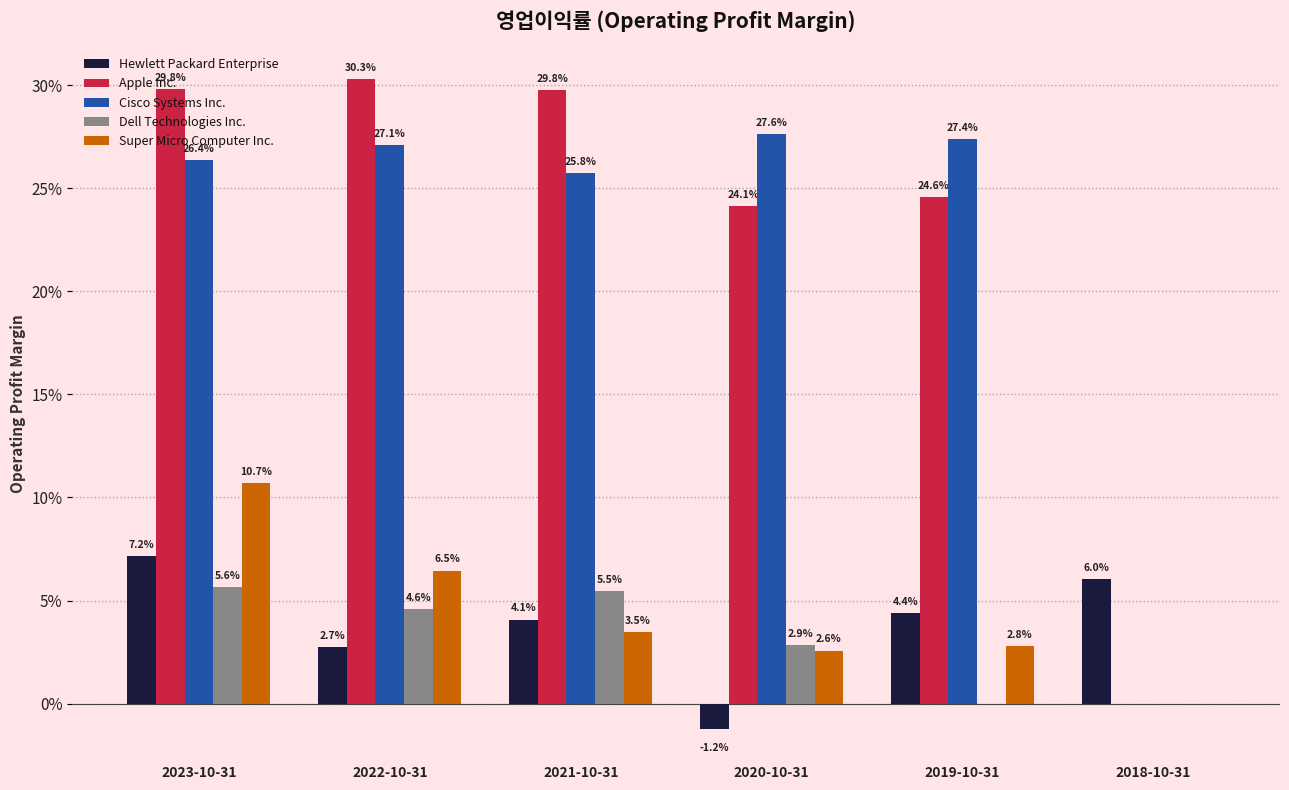

List the labels in order of Super Micro Computer Inc. value, largest first.

2023-10-31, 2022-10-31, 2021-10-31, 2019-10-31, 2020-10-31, 2018-10-31